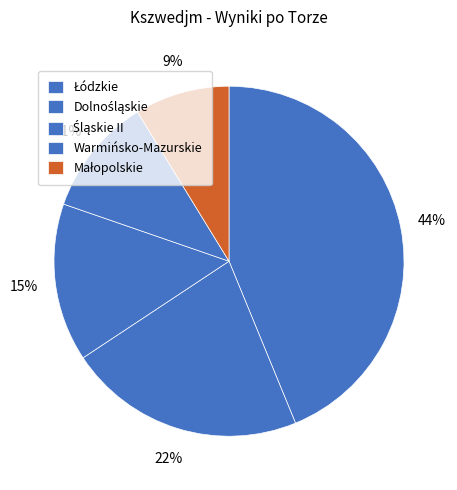

Is there a majority slice in this chart?

No